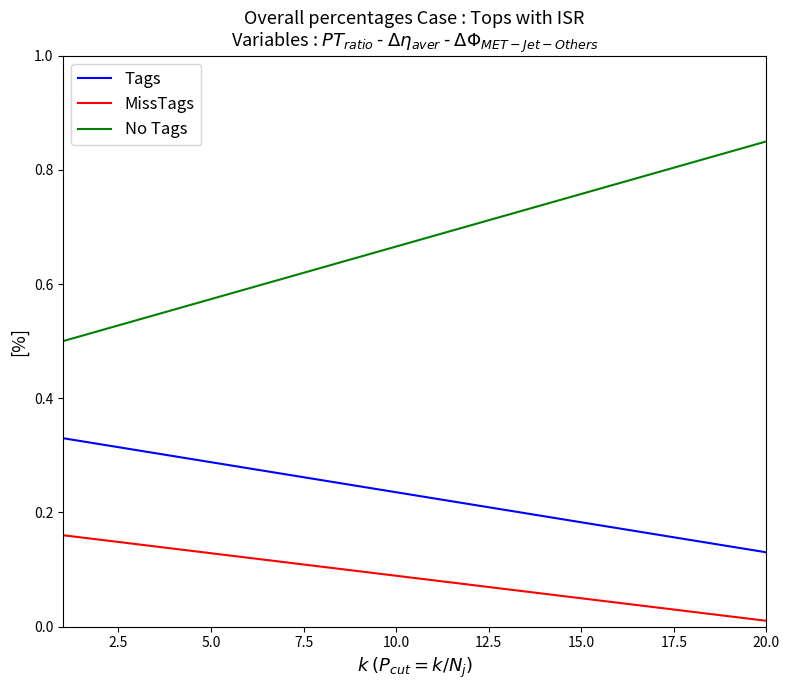

How many lines are shown in the chart?

3